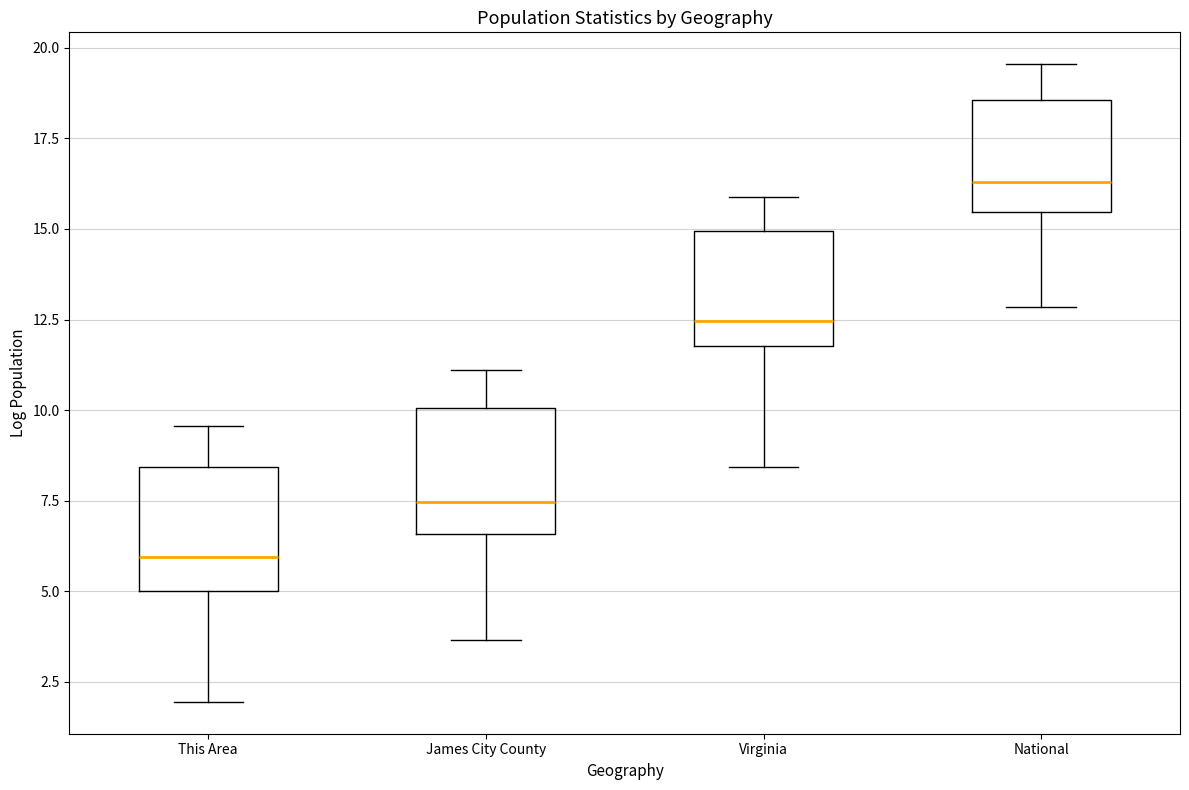

Where does the lower whisker of the box for Virginia end on the y-axis? The values are not printed on the chart, so give them approximately, as read against the axis.

8.5